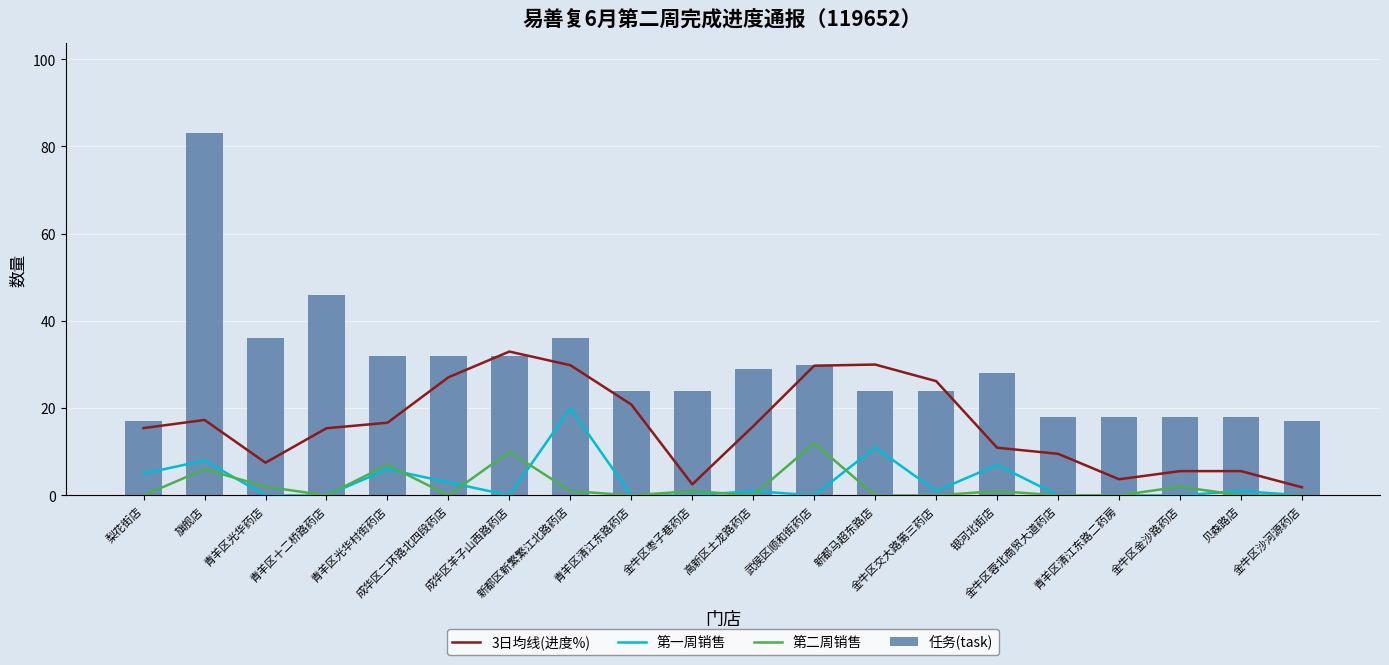

Count the number of data series in this chart.

4